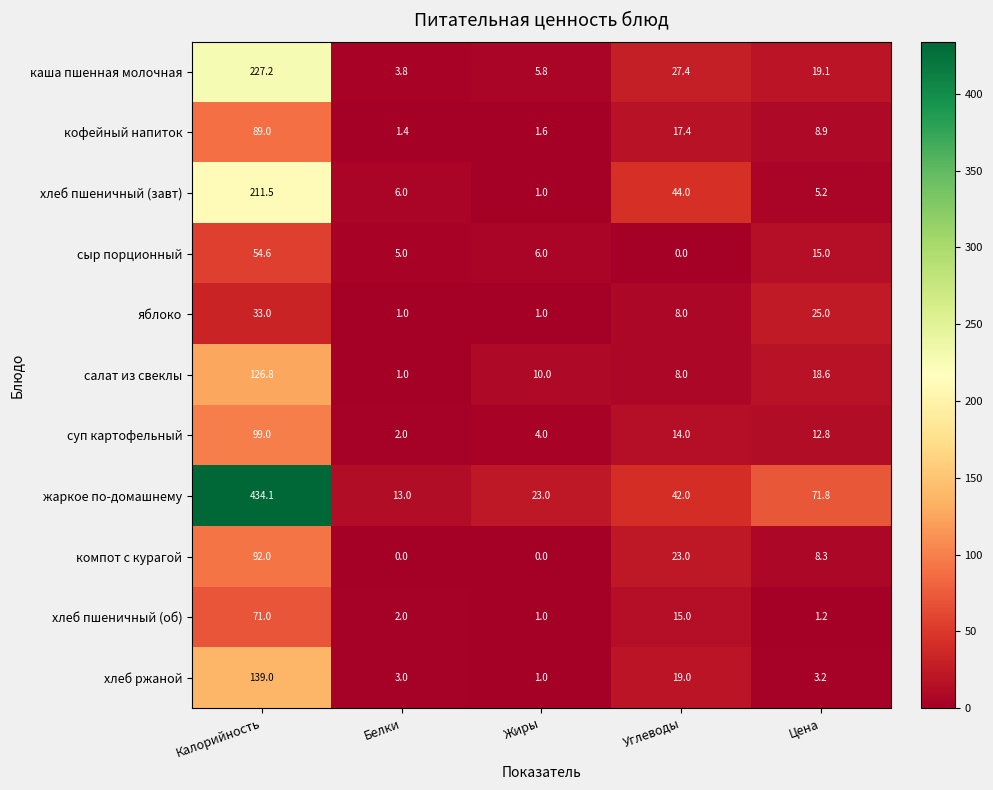

At how many categories does at least one series exceed 221?

1